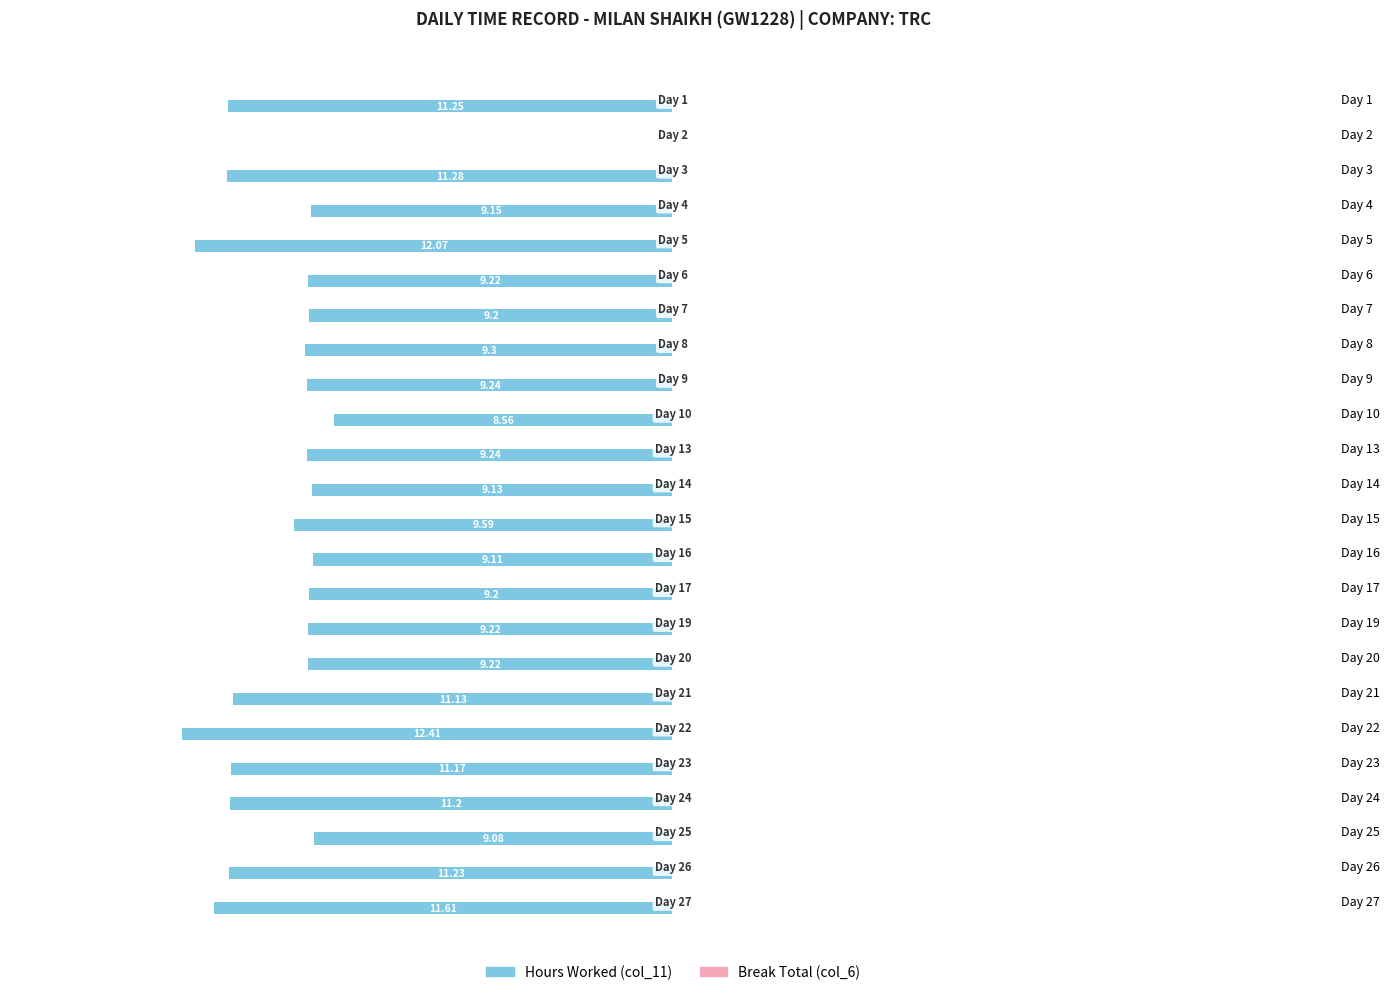

True or false: Break Total (col_6) has a value of 0.3 at 21.

True